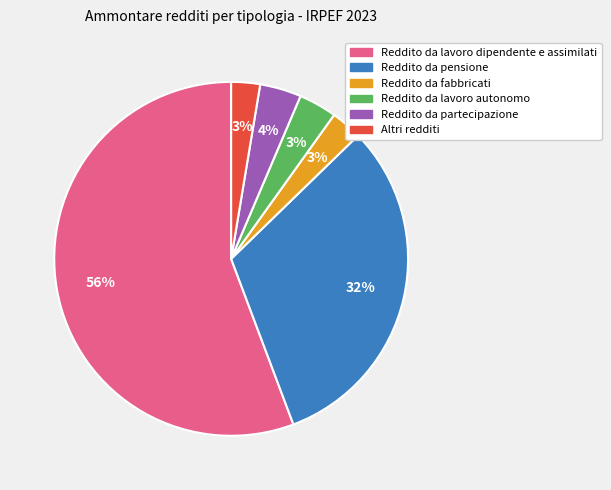

What percentage is the Reddito da fabbricati slice, to the nearest percent?

3%